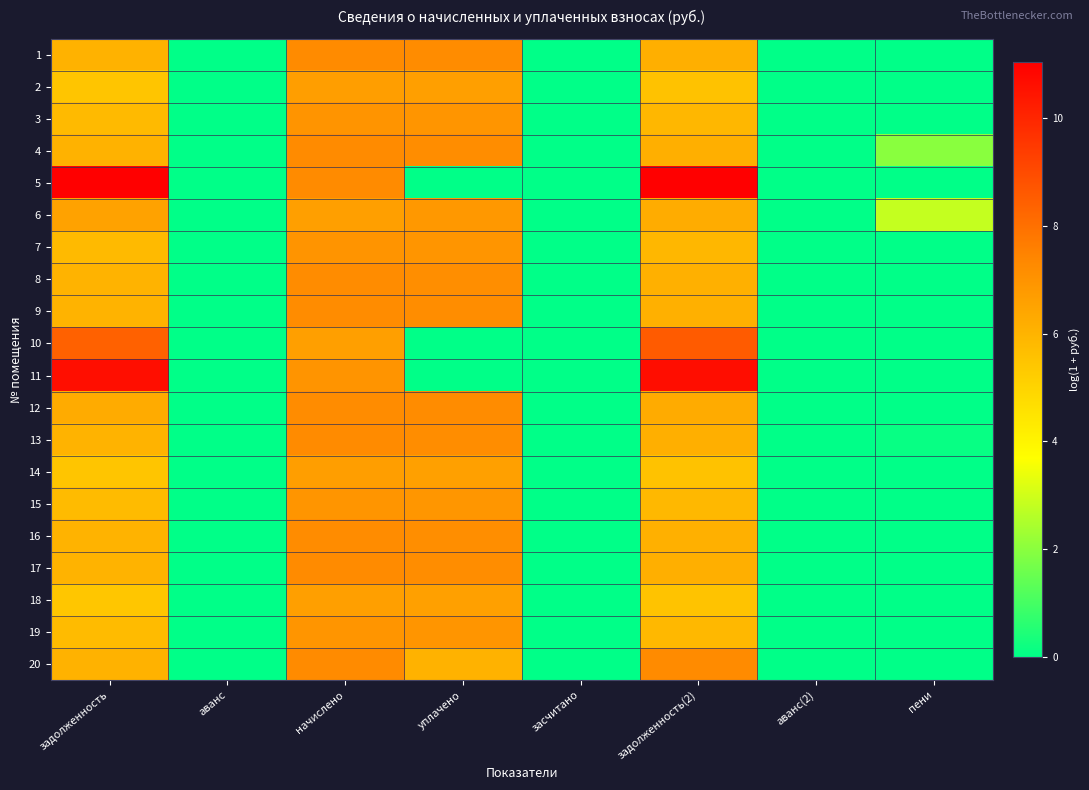

Which series has the largest total across all categories?

5